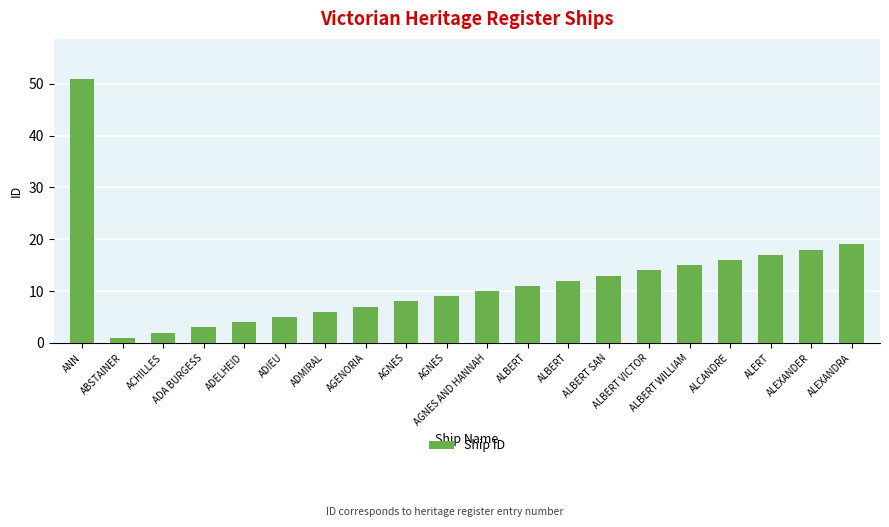

What is the greatest value displayed?

51